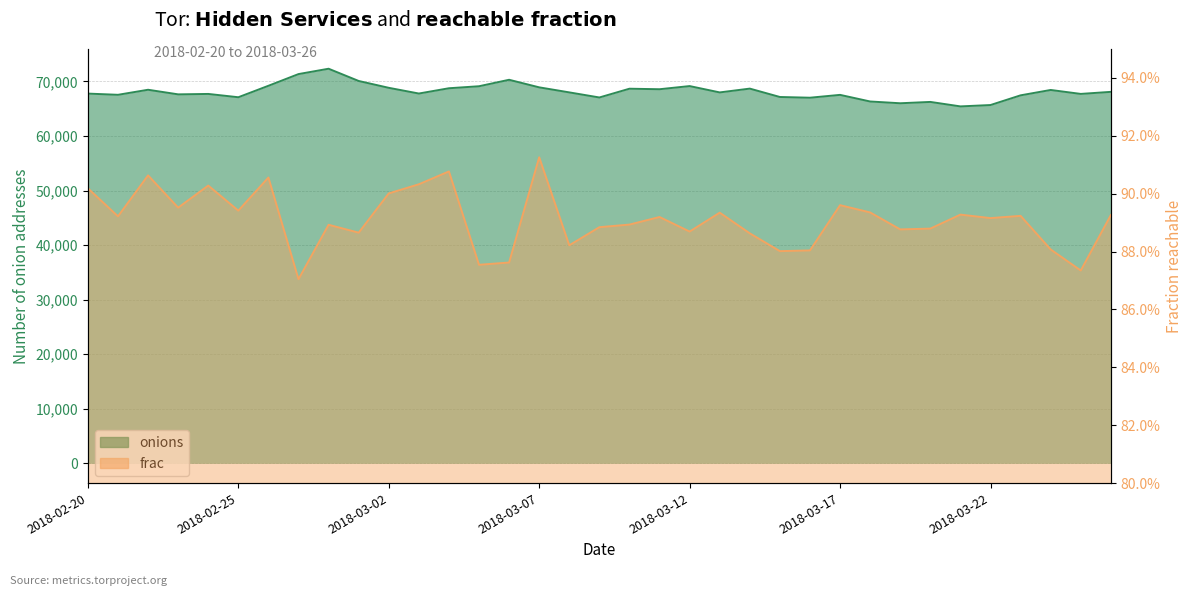

What is the spread (max minus min) of values at 2018-03-12?

69154.1